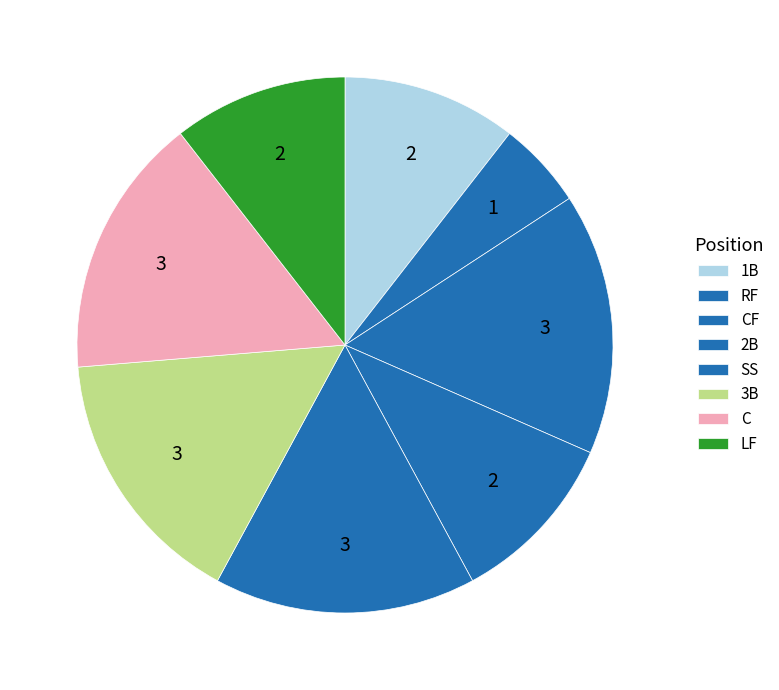

To the nearest percent, what is the difference between the largest and smallest slice percentages?

11%